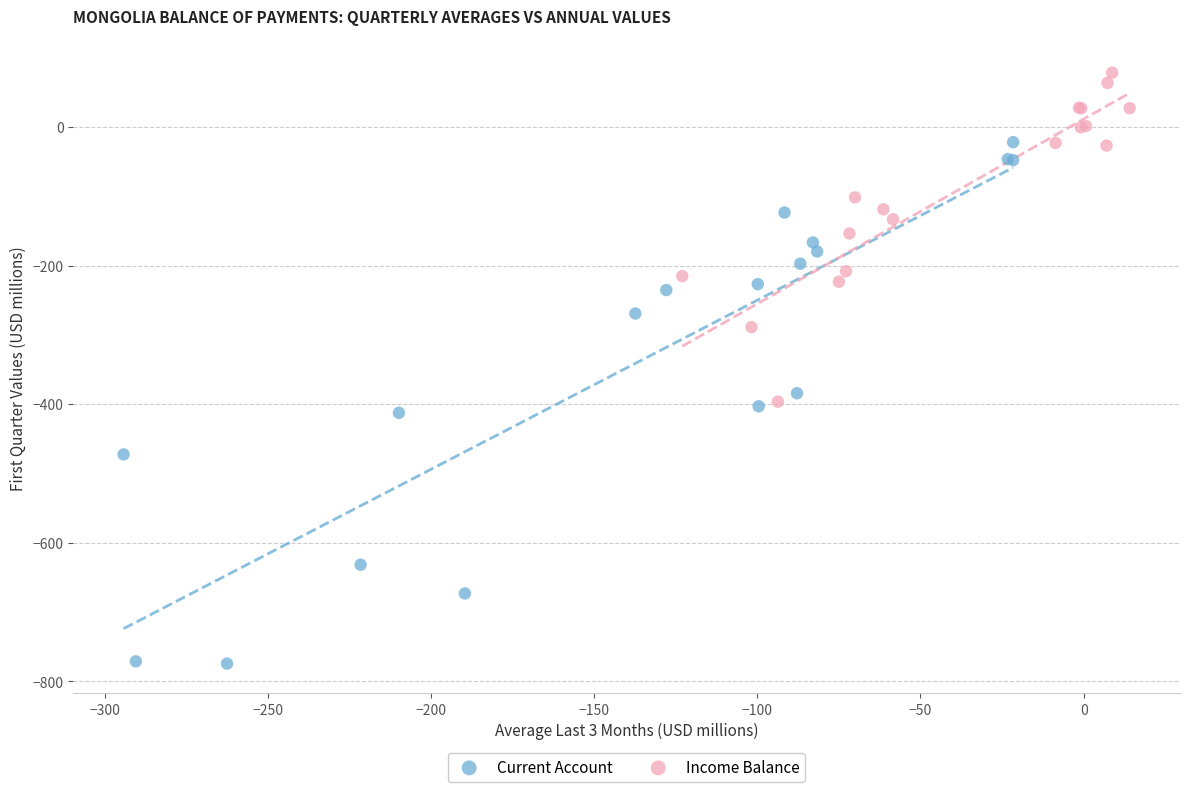

Which series reaches the minimum Y coordinate?

Current Account